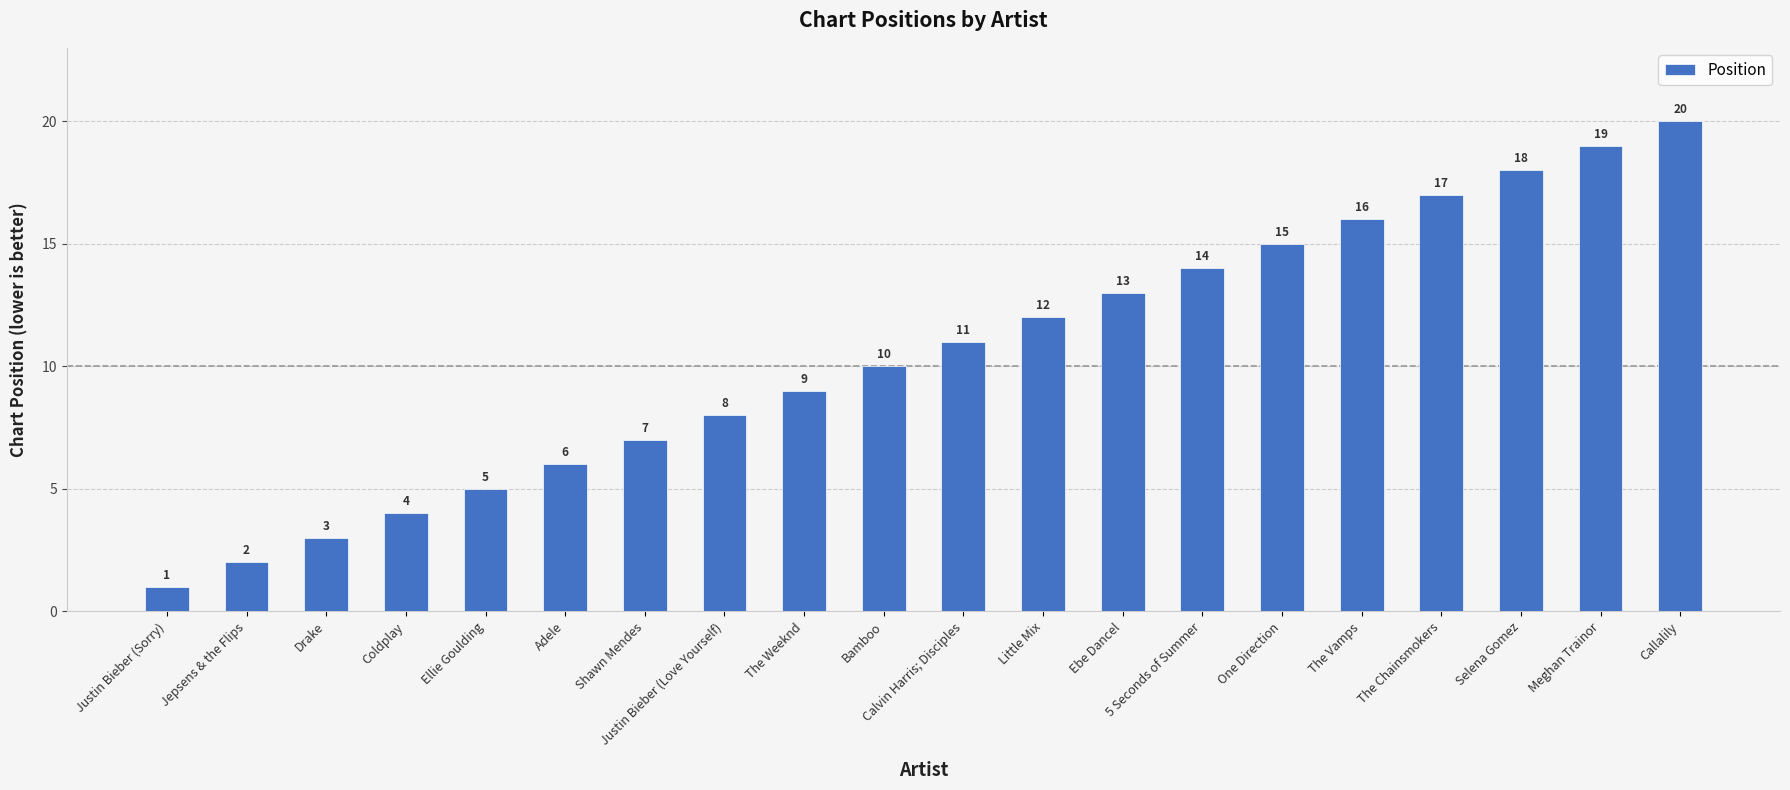

What is the maximum value shown in the chart?

20